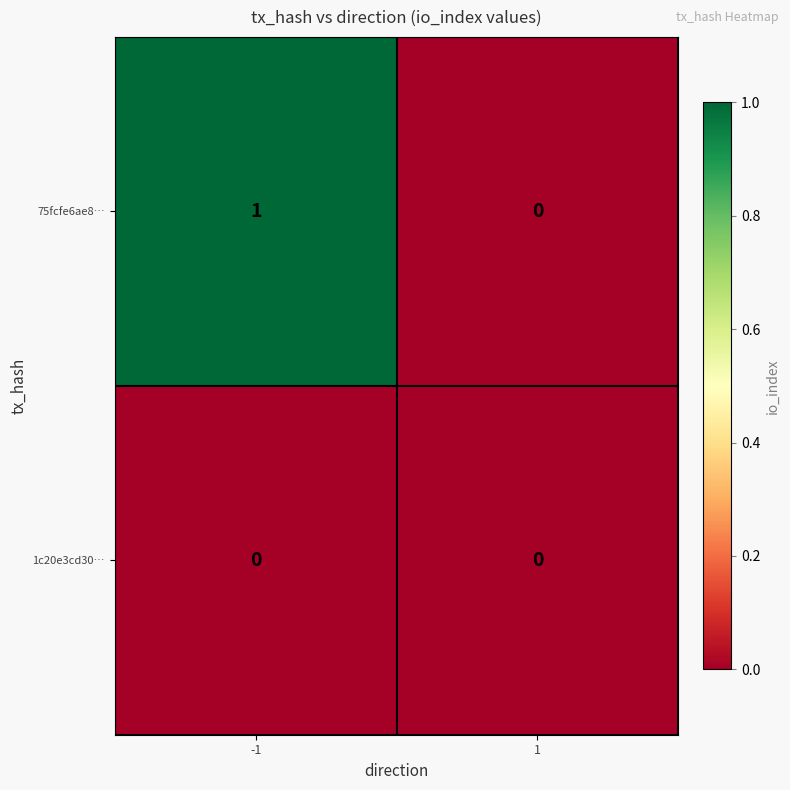

Which series has the largest range (max minus min)?

75fcfe6ae8…